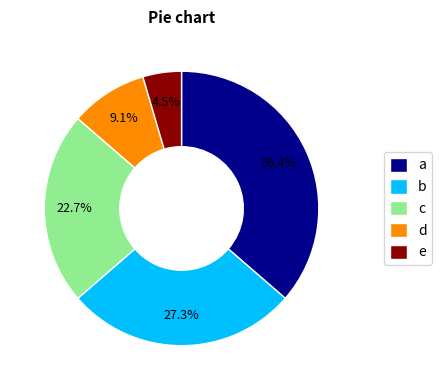

How many segments does this pie chart have?

5